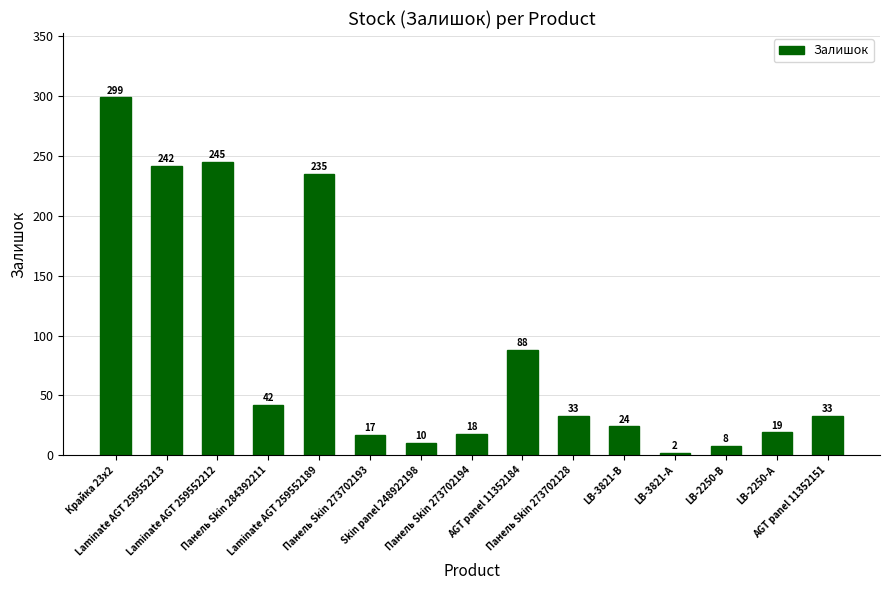

What is the average value?

88